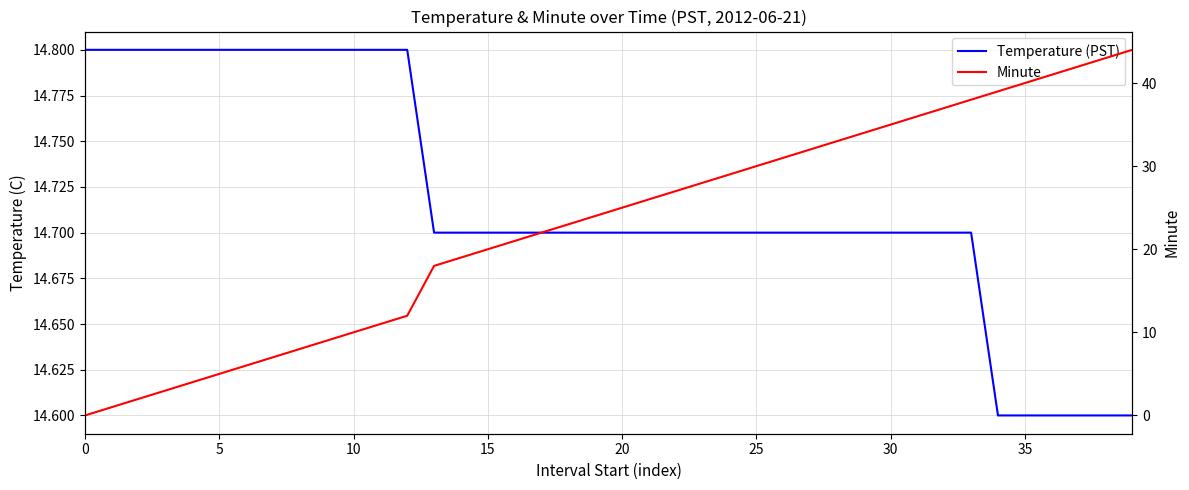

What is the label of the 12th point from the left?

11